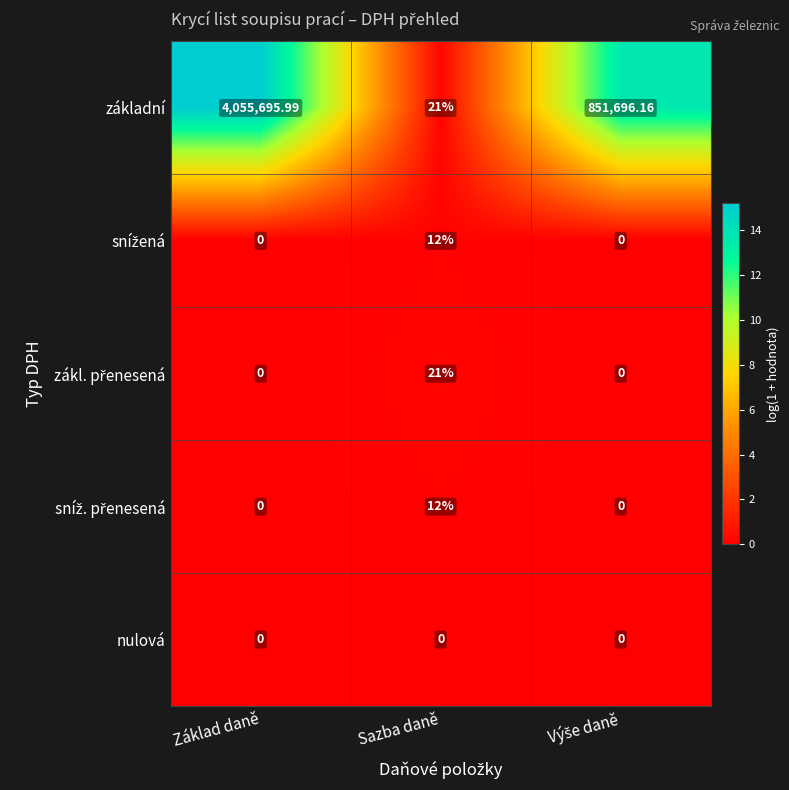

At which category does the chart reach its peak across all series?

Základ daně